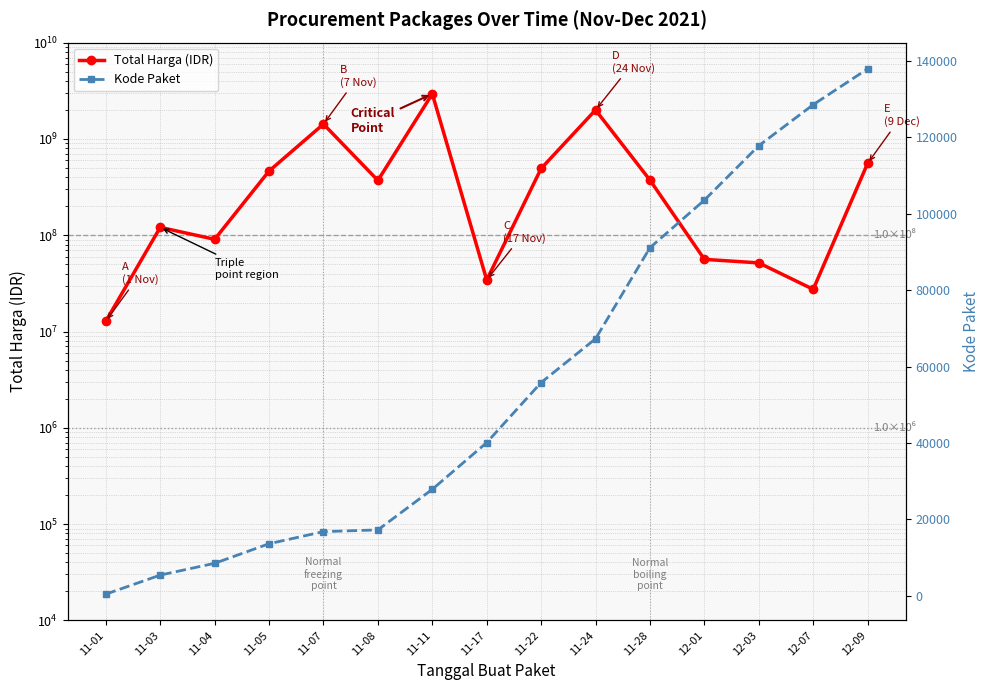

How many values in the Kode Paket series are below 40112?

7